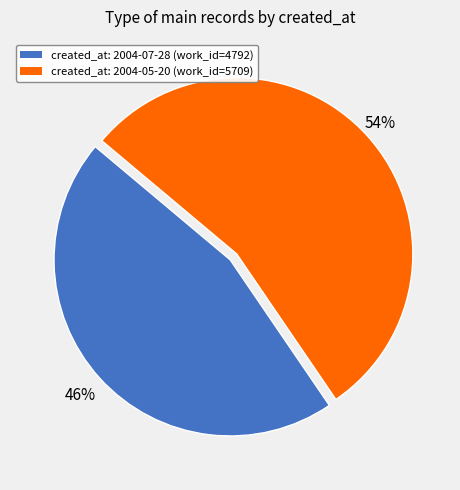

Is there any slice that represents more than half of the pie?

Yes